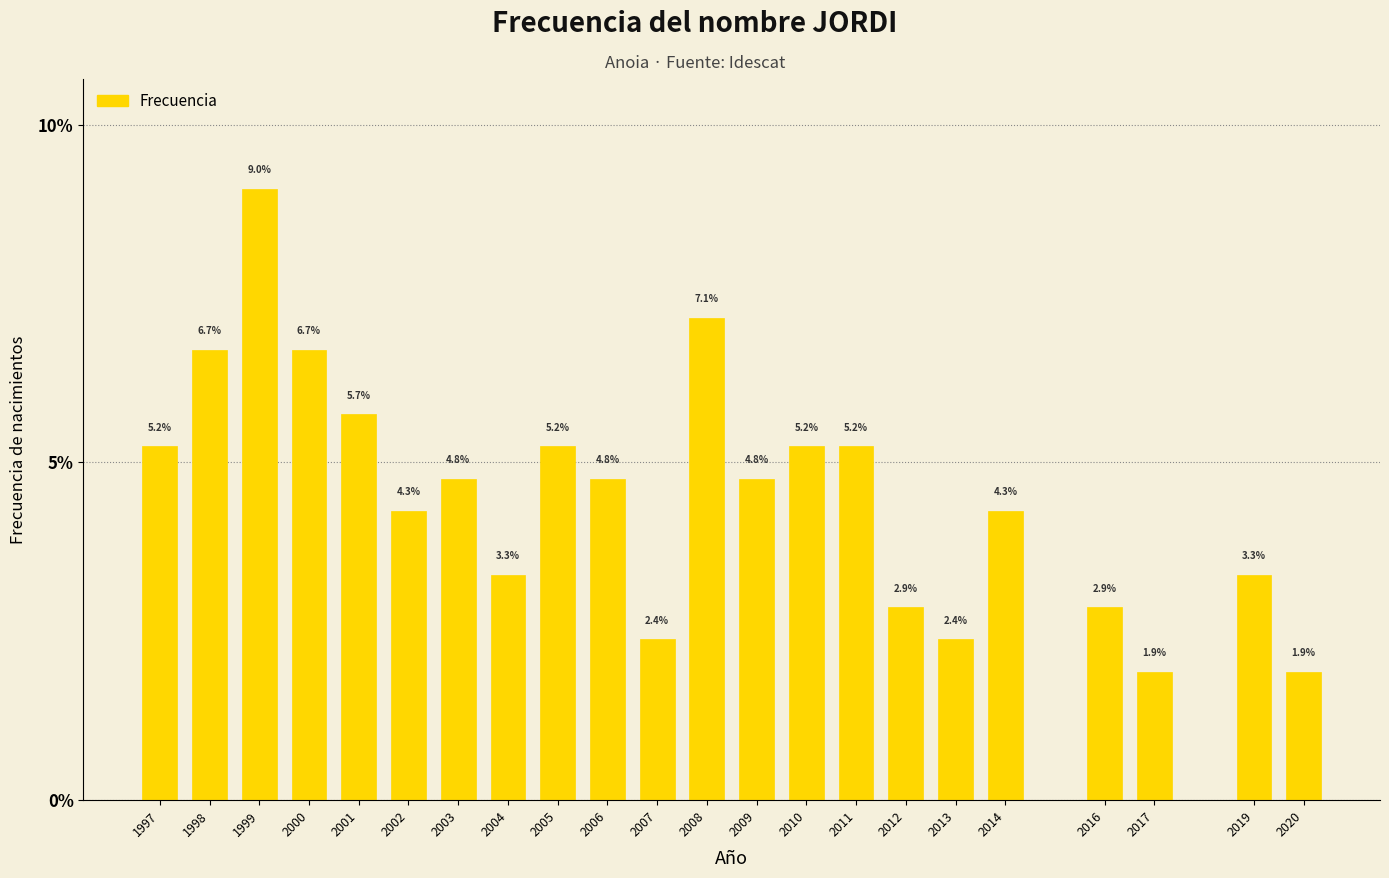

Reading left to right, what are all the values shown in this chart?

5.2	6.7	9.0	6.7	5.7	4.3	4.8	3.3	5.2	4.8	2.4	7.1	4.8	5.2	5.2	2.9	2.4	4.3	2.9	1.9	3.3	1.9